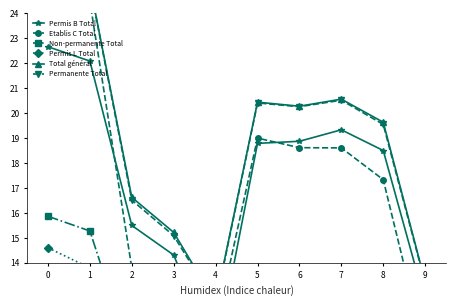

Count the number of categories in the chart.

10